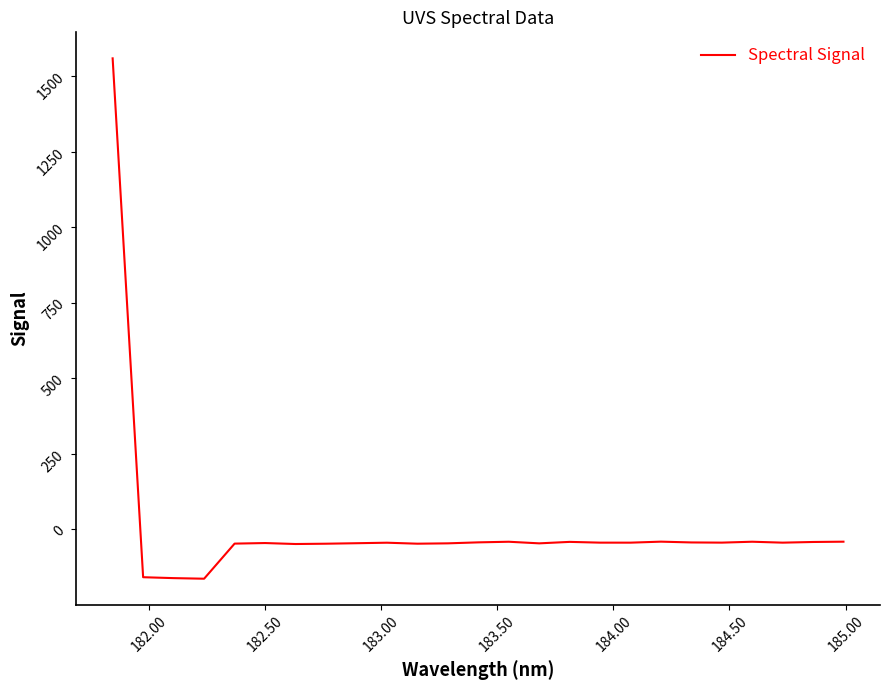

What is the smallest value displayed?

-162.9